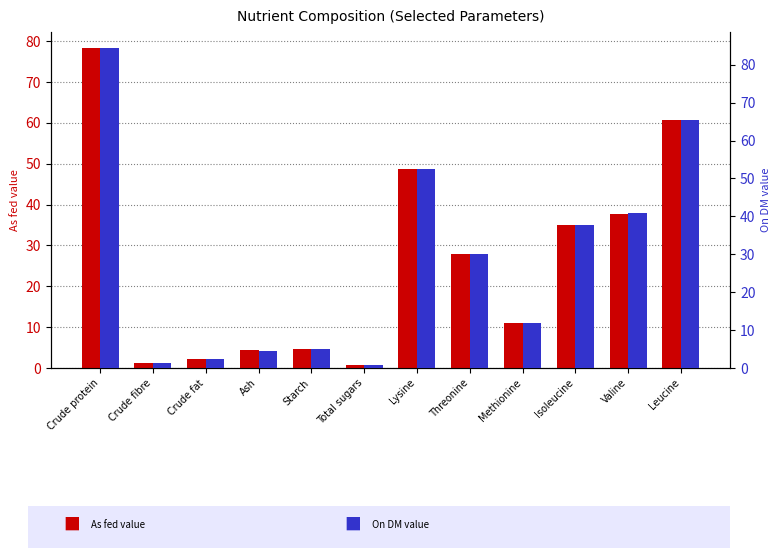

Reading left to right, what are all the values shown in this chart?

As fed: 78.3	1.2	2.3	4.3	4.6	0.8	48.8	27.8	11.0	34.9	37.8	60.7
On DM: 84.4	1.3	2.5	4.6	5.0	0.8	52.6	30.0	11.8	37.6	40.8	65.5